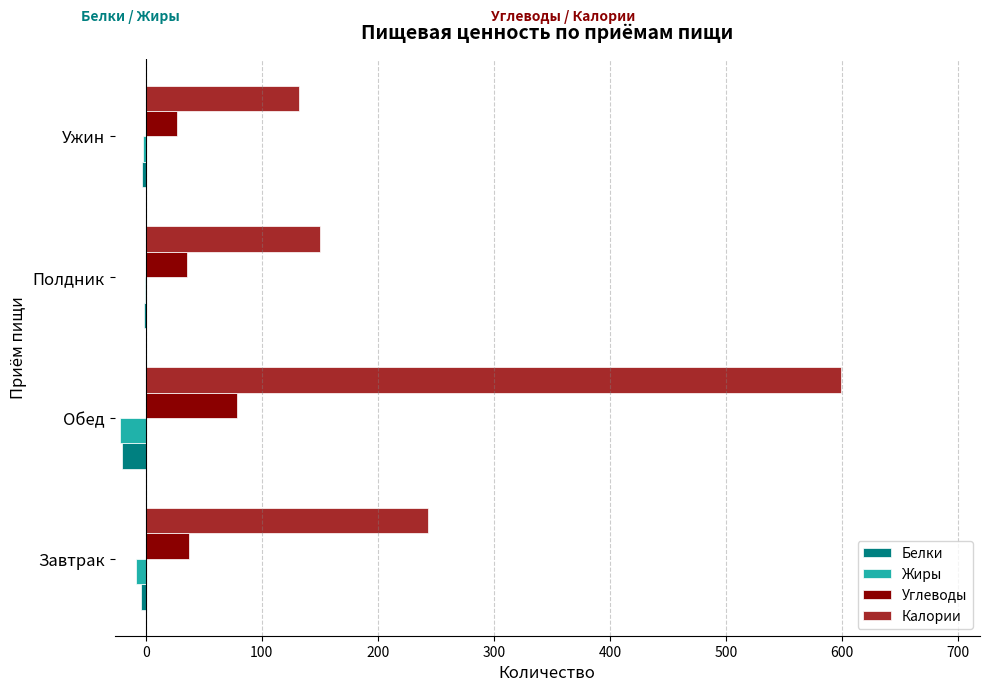

What is the sum of all Белки values?

-29.3